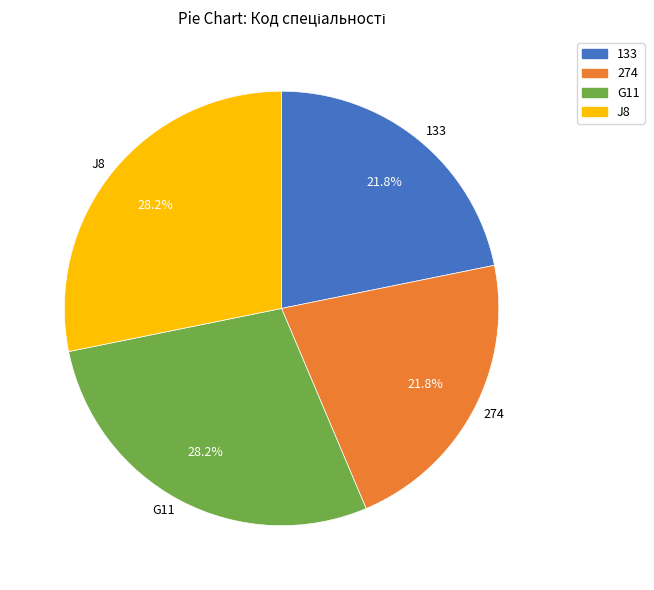

Count the number of slices in the pie.

4